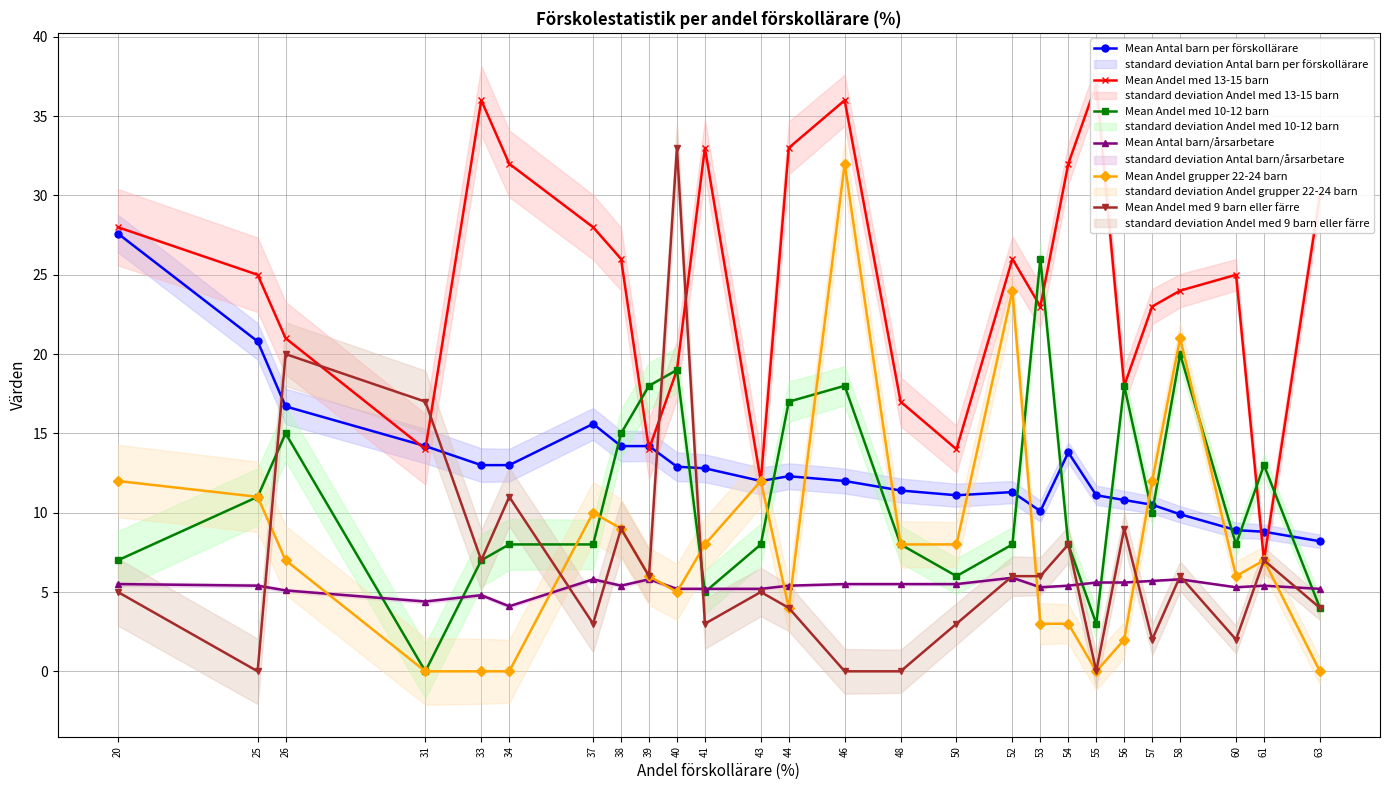

Is the value of Mean Andel med 9 barn eller färre at 25 greater than the value of Mean Antal barn/årsarbetare at 26?

No